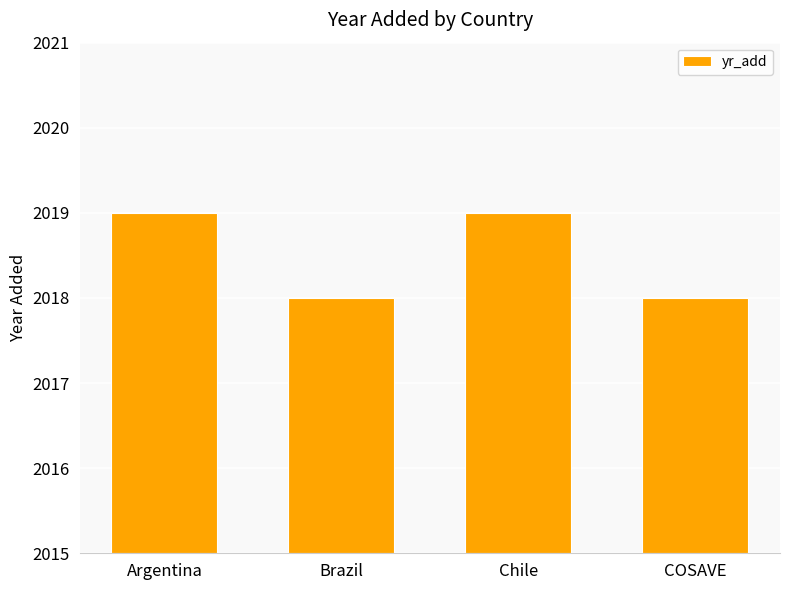

What is the difference between the second highest and second lowest values?

1